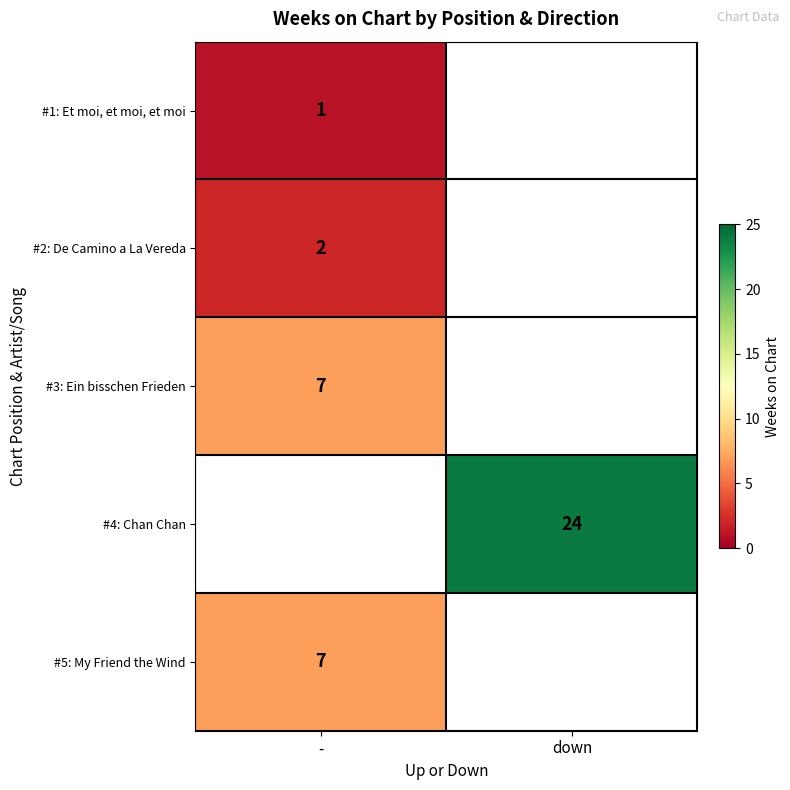

At how many categories does at least one series exceed 7?

1